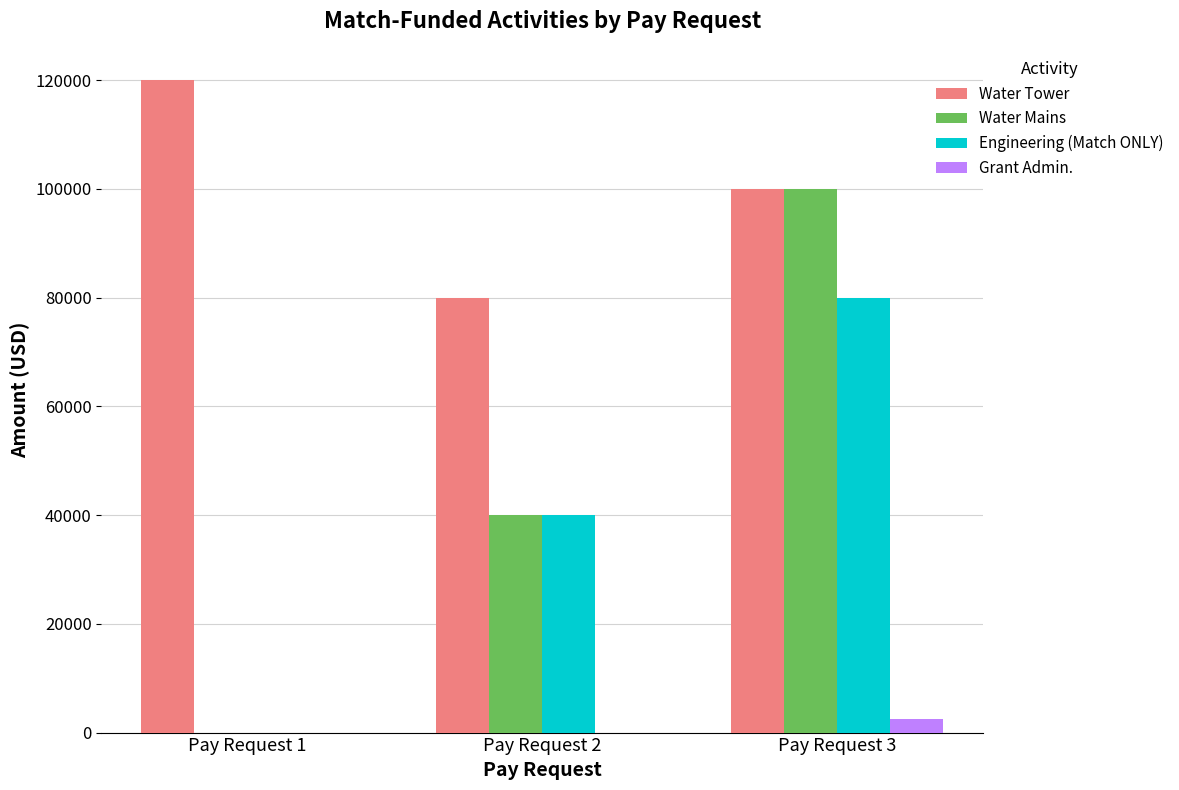

At which category is the sum across all series the highest?

Pay Request 3